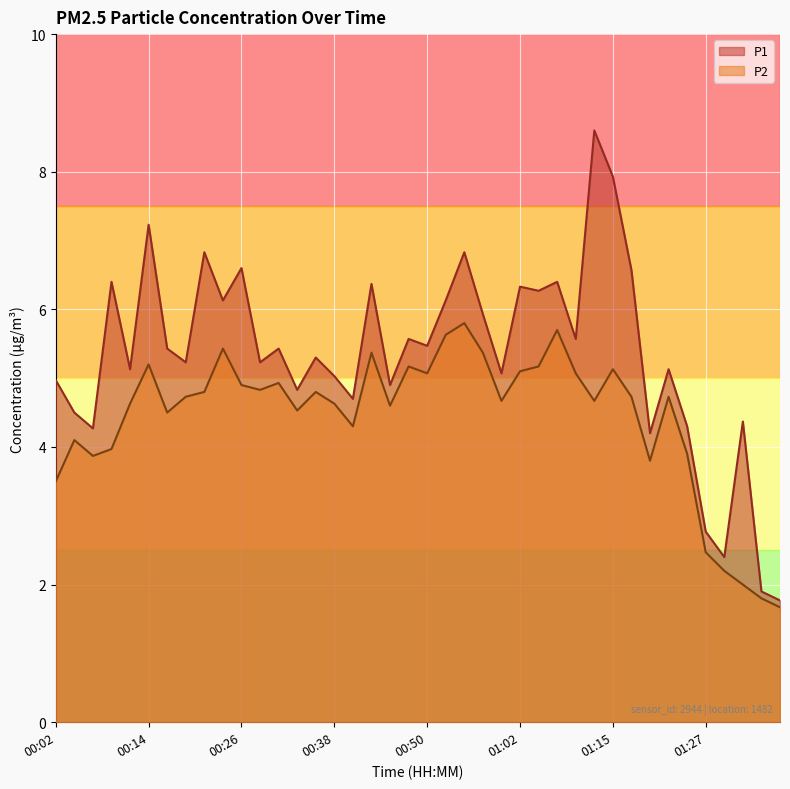

What is the approximate value of P1 at 00:50?

5.5